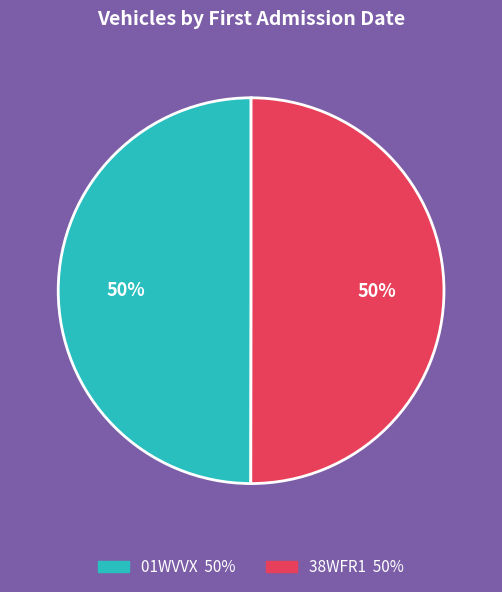

What is the ratio of the value at 38WFR1 to the value at 01WVVX?

1.0